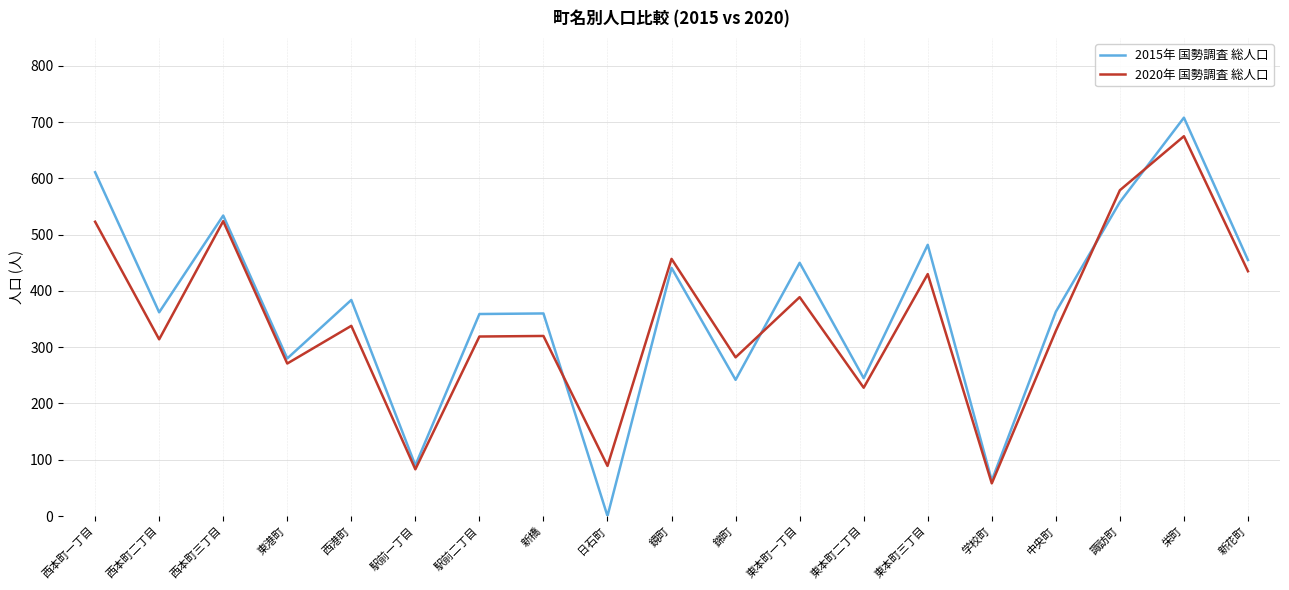

Which series has the widest spread of values?

2015年 国勢調査 総人口